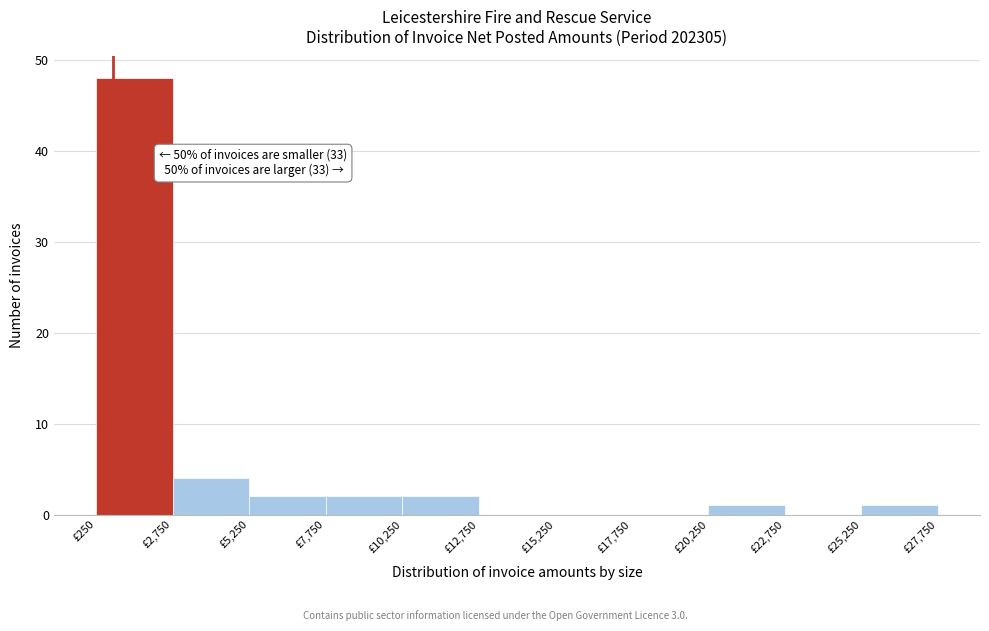

Over which range of the x-axis is the bar tallest?

250 to 2750